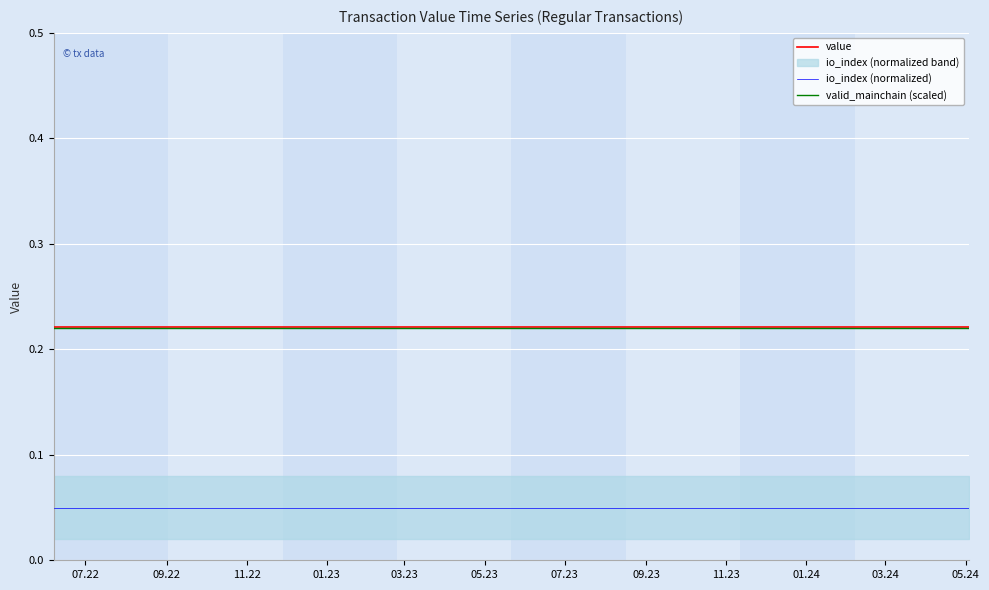

True or false: io_index (normalized) and valid_mainchain (scaled) intersect in this chart.

False